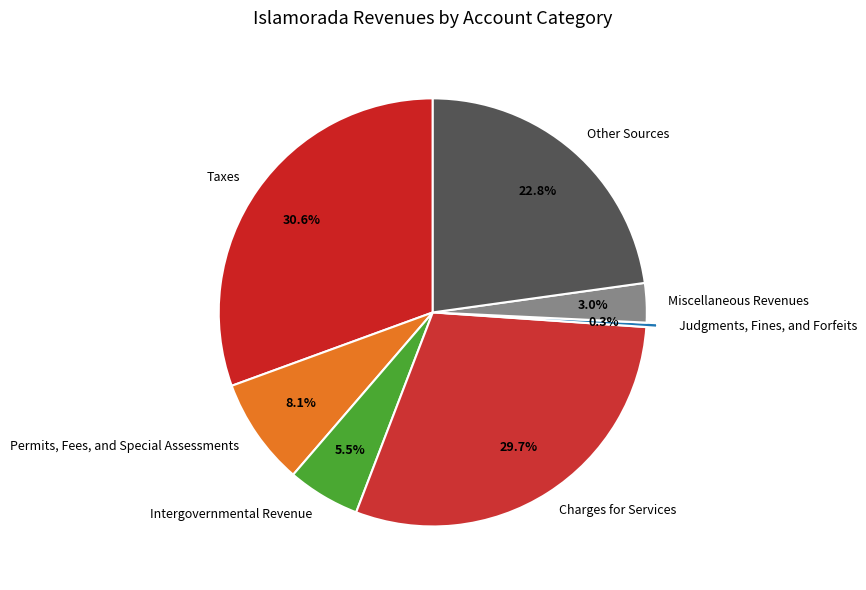

Rank the categories by value from highest to lowest.

Taxes, Charges for Services, Other Sources, Permits, Fees, and Special Assessments, Intergovernmental Revenue, Miscellaneous Revenues, Judgments, Fines, and Forfeits